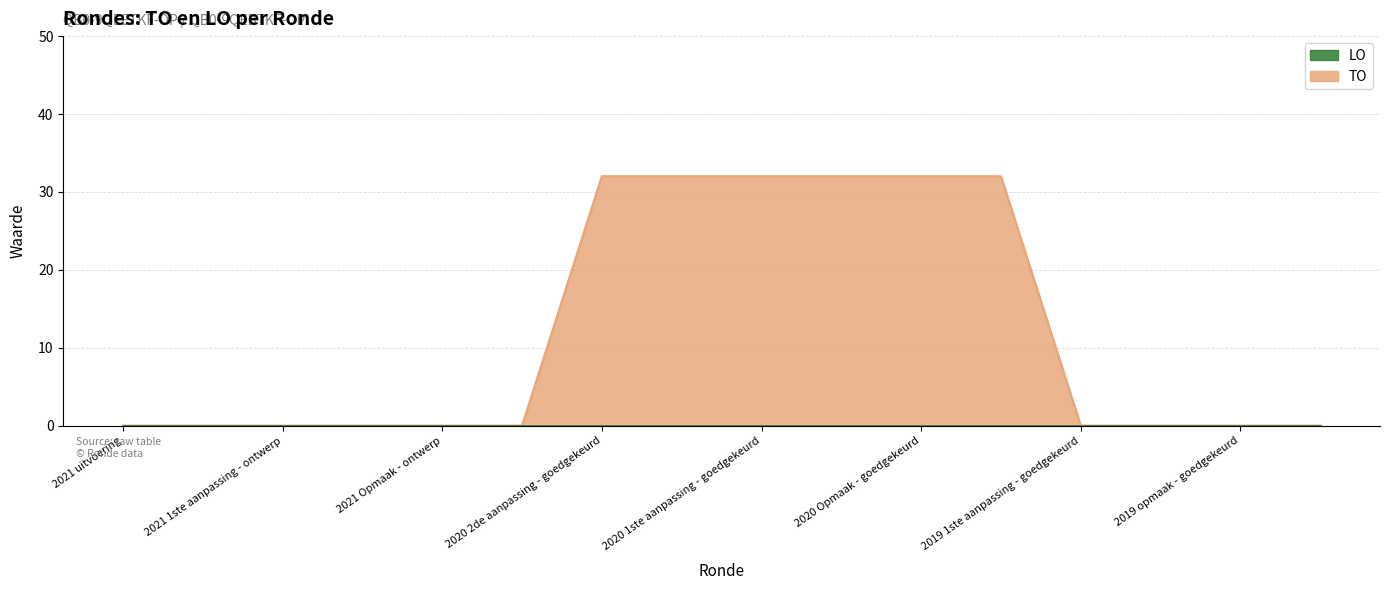

Which series has the widest spread of values?

TO